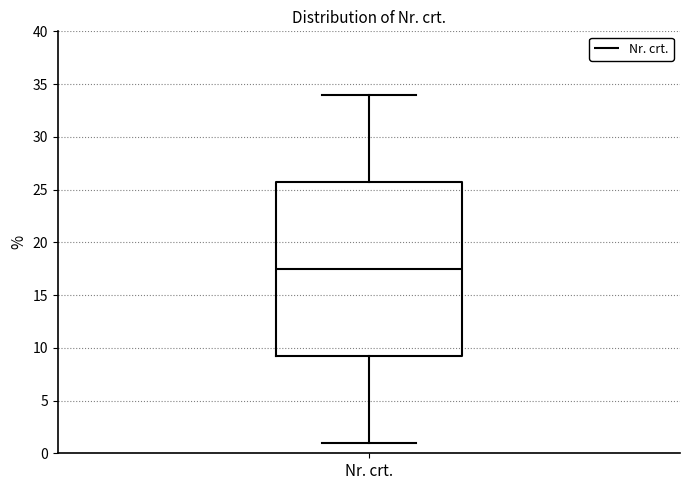

Transcribe this box plot: give where the median line is, the range the box spans, and where the two whiskers end, as read against the y-axis. The values are not printed on the chart, so give them approximately, as read against the axis.

median 17.5, box 9.5 to 26.0, whiskers 1.0 to 34.0